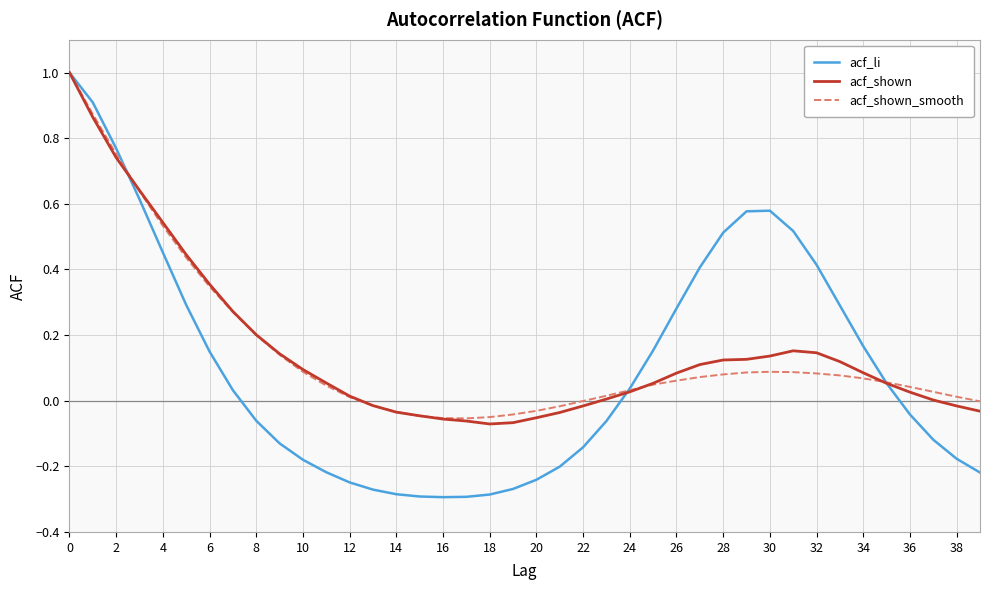

Which series has the largest range (max minus min)?

acf_li